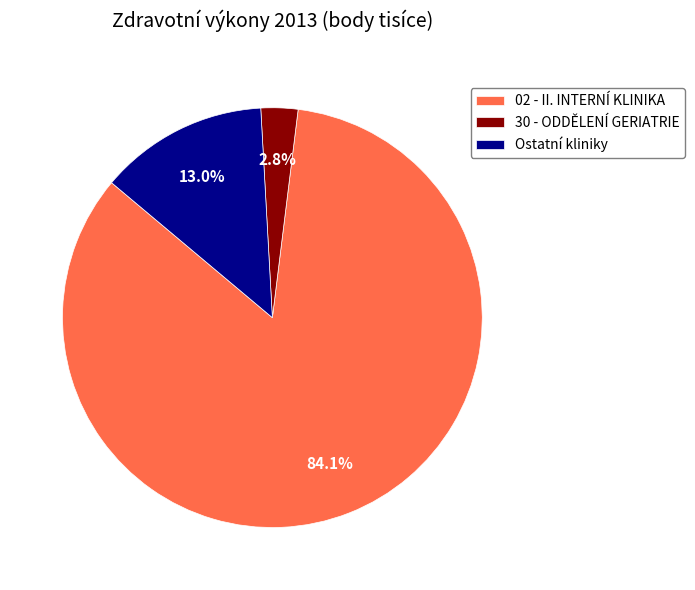

Is there a majority slice in this chart?

Yes